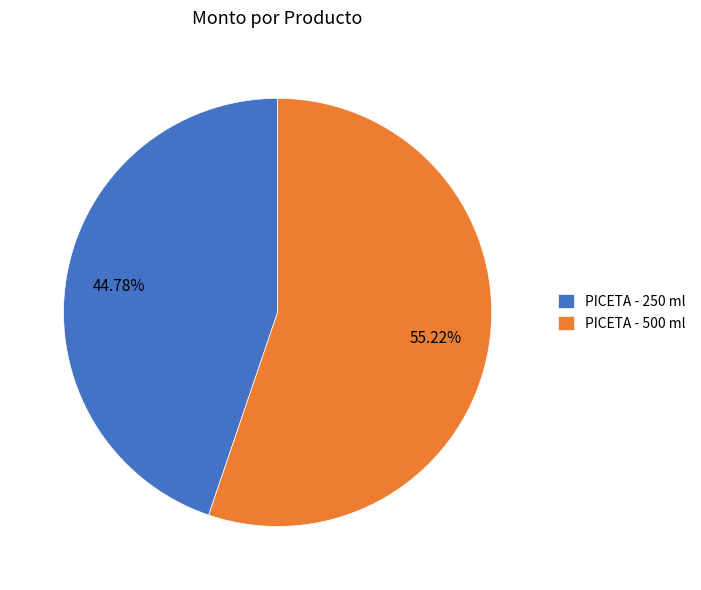

Is the sum of PICETA - 500 ml and PICETA - 250 ml greater than half?

Yes